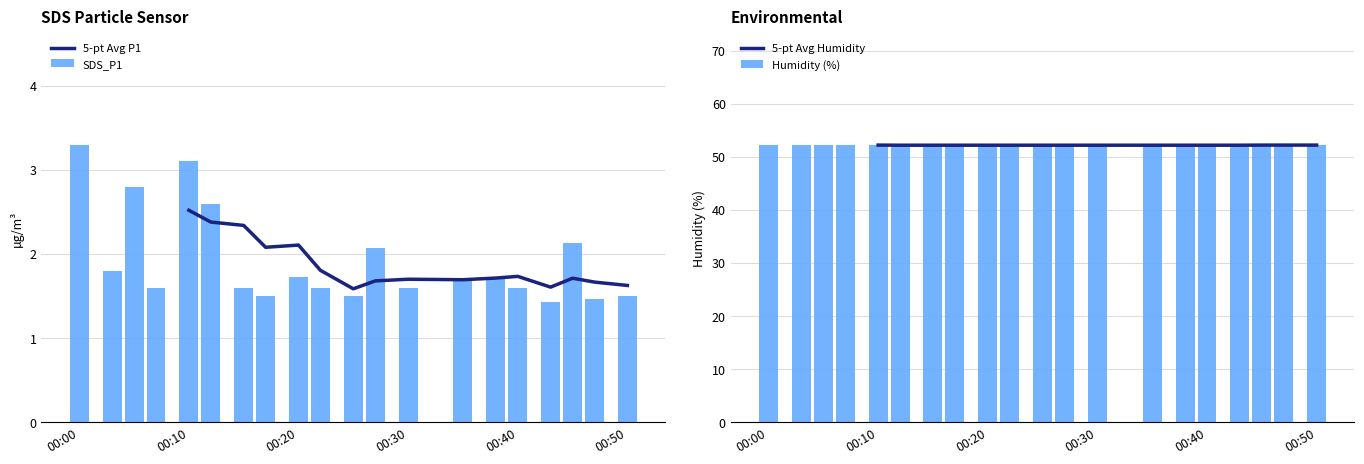

True or false: Humidity (%) has a value of 52.2 at 00:10.

True